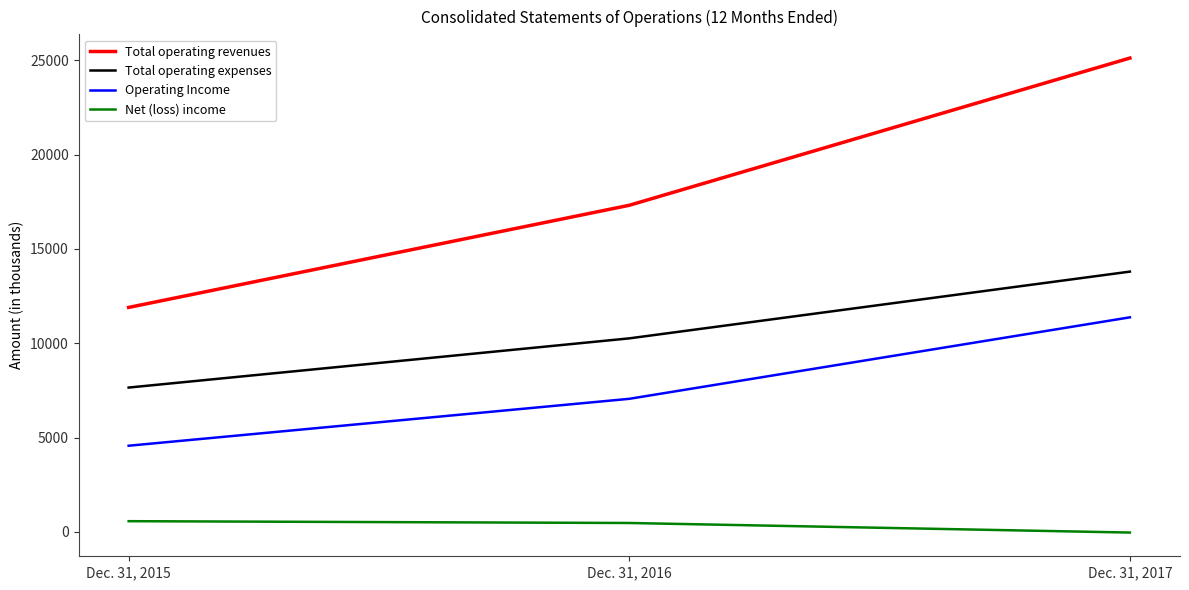

What value does the Operating Income series have at Dec. 31, 2016, to the nearest 50?

7050